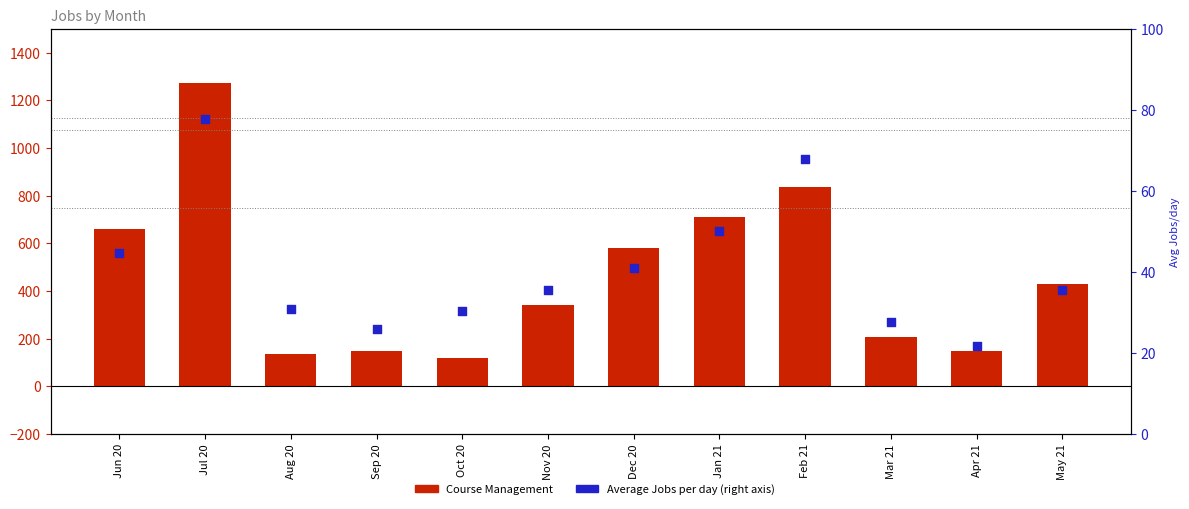

Which series contains the lowest Y value?

Average Jobs per day